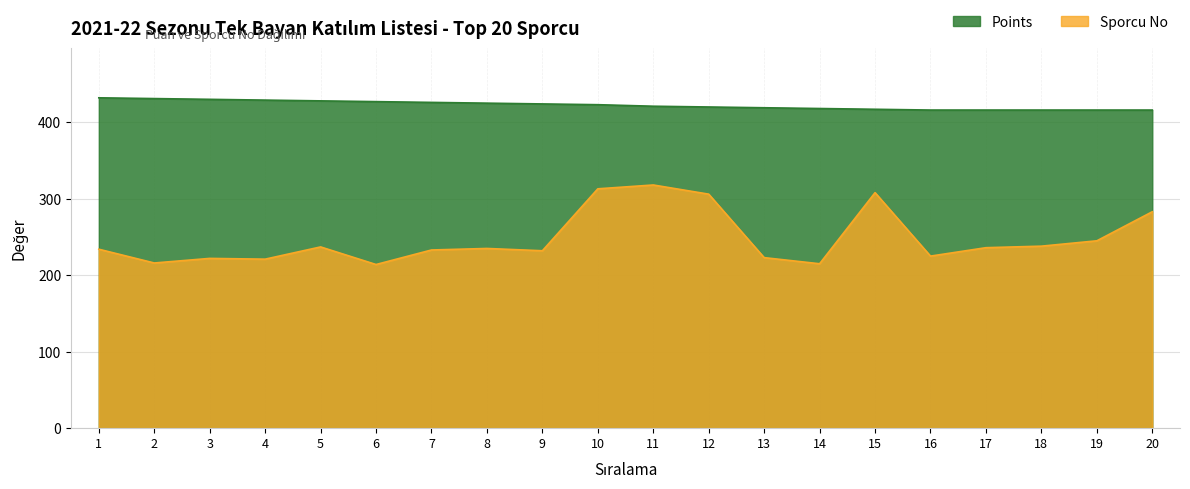

At which label is NO closest to 266?

20